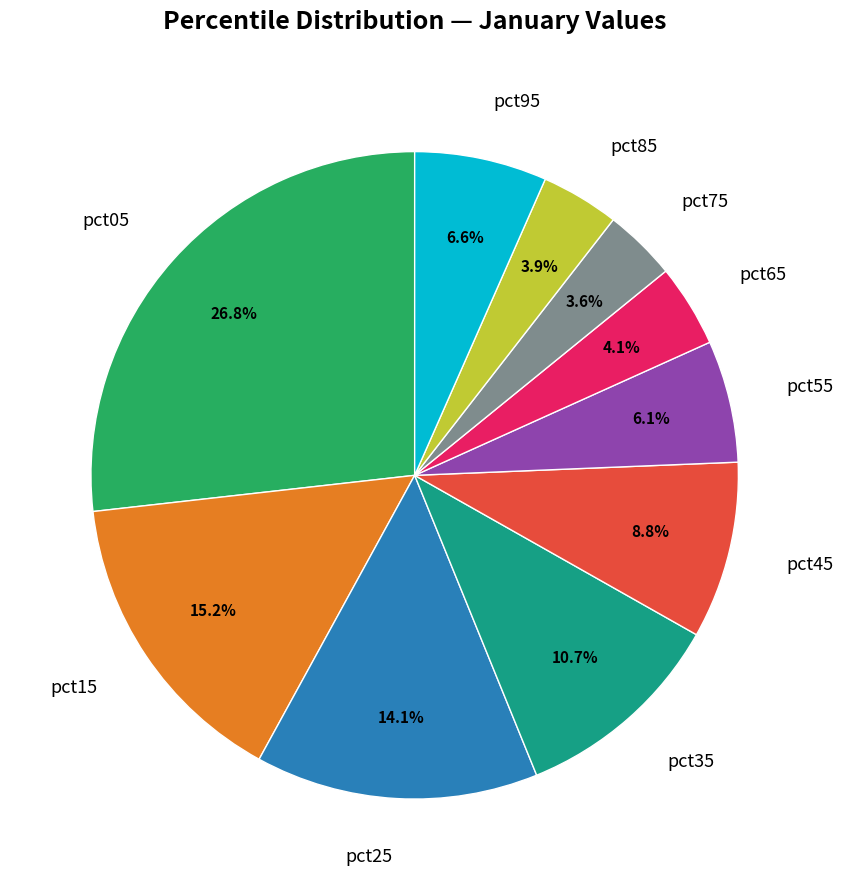

What is the largest slice in the pie chart?

pct05